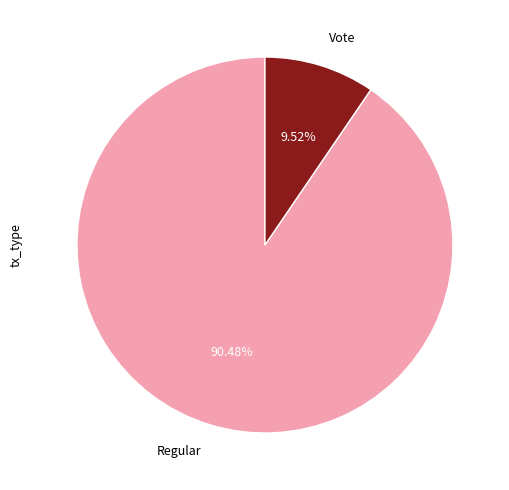

Which category accounts for the majority?

Regular